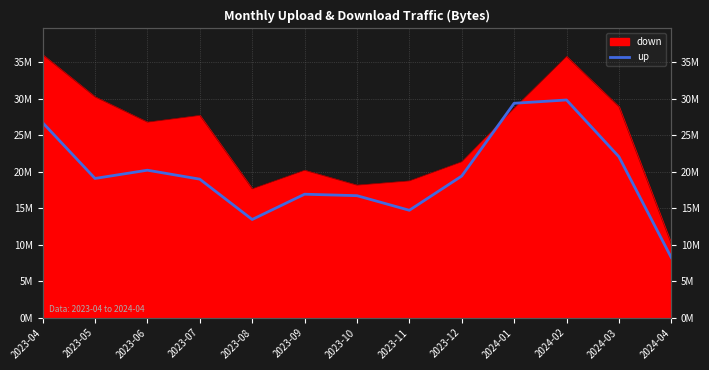

True or false: the data has more than 0 interior local peaks.

True